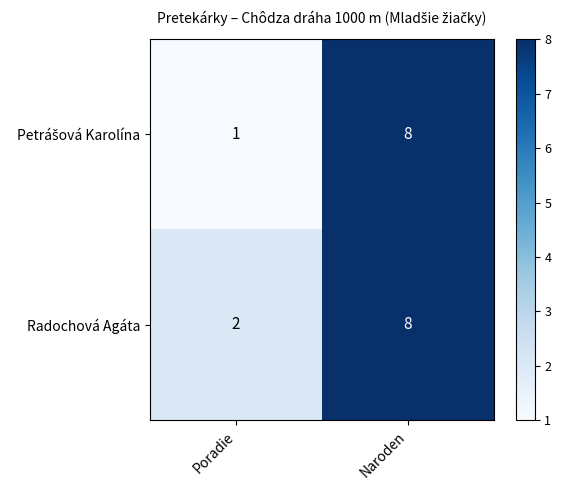

Which label corresponds to the smallest value in the chart?

Poradie